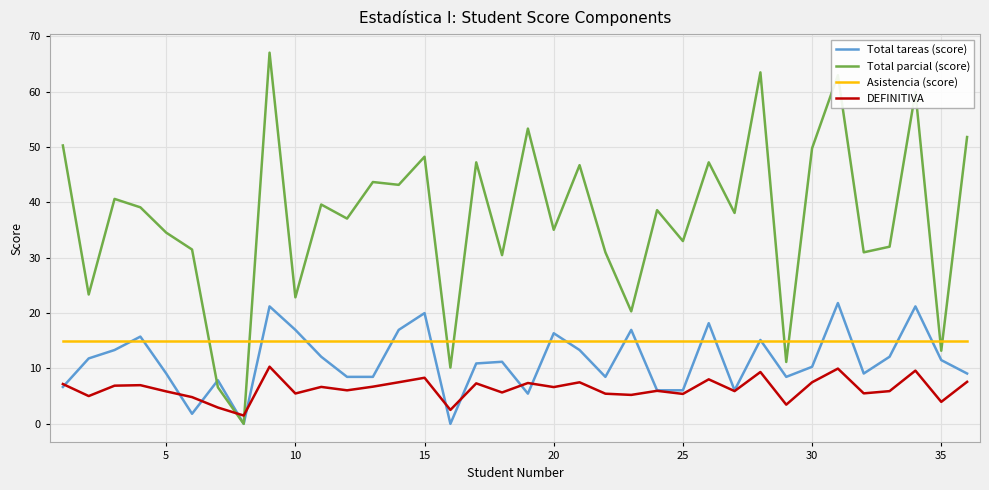

After their last crossing, which series has the higher values: DEFINITIVA or Total parcial (score)?

Total parcial (score)